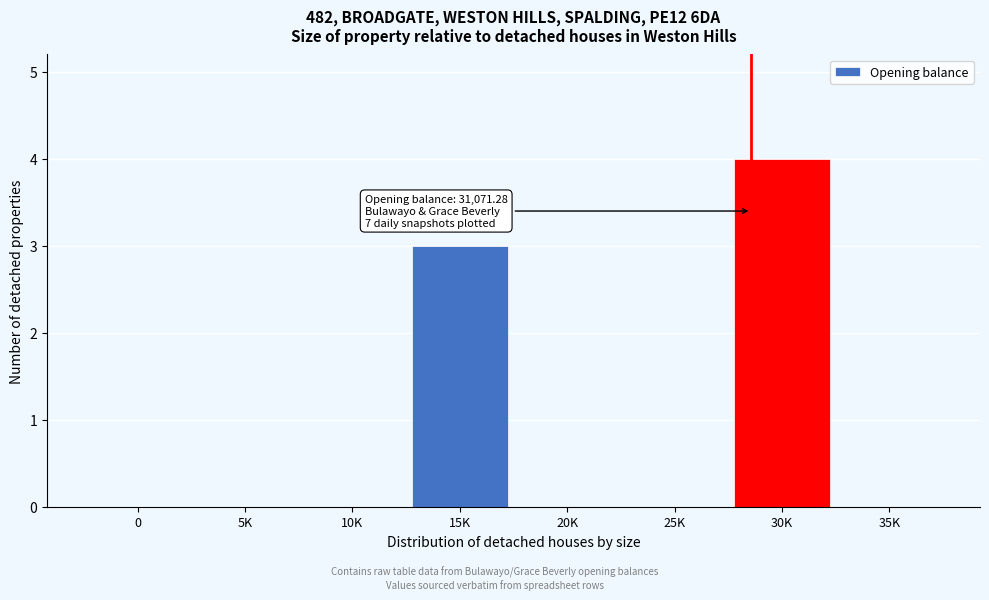

Reading left to right, what are all the values shown in this chart?

0=0	5K=0	10K=0	15K=3	20K=0	25K=0	30K=4	35K=0